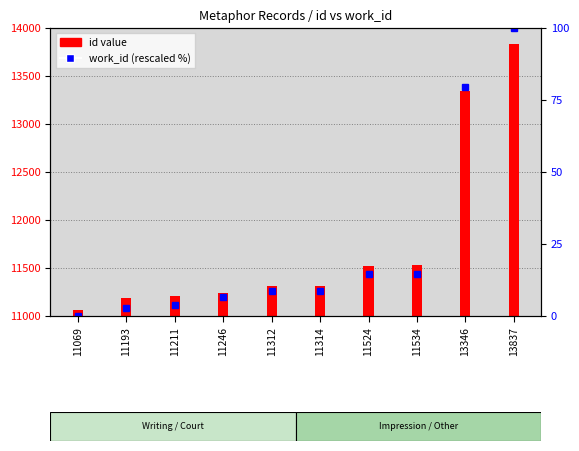

Rank the categories by value from lowest to highest.

11069, 11193, 11211, 11246, 11312, 11314, 11524, 11534, 13346, 13837